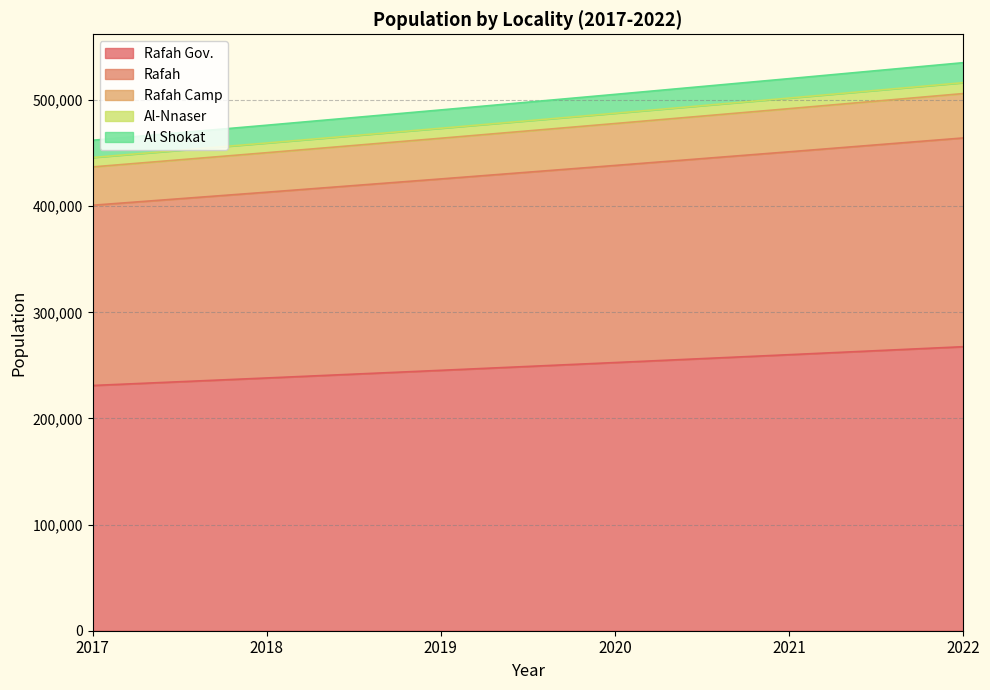

True or false: Rafah Camp and Al Shokat intersect in this chart.

False